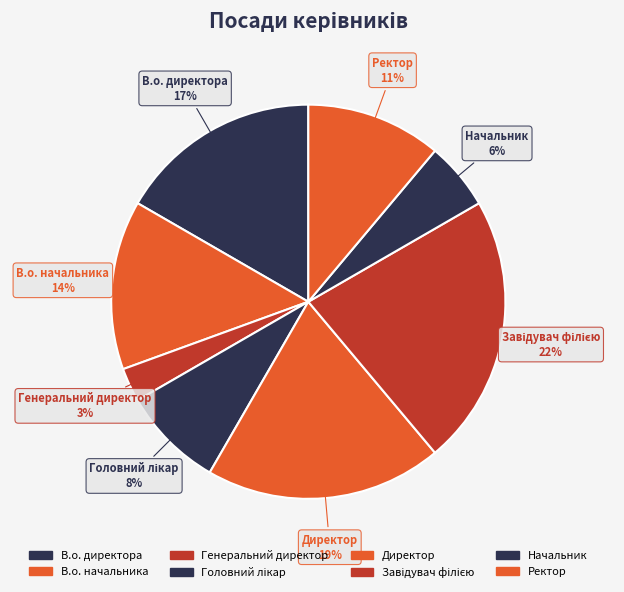

How many slices are in this pie chart?

8